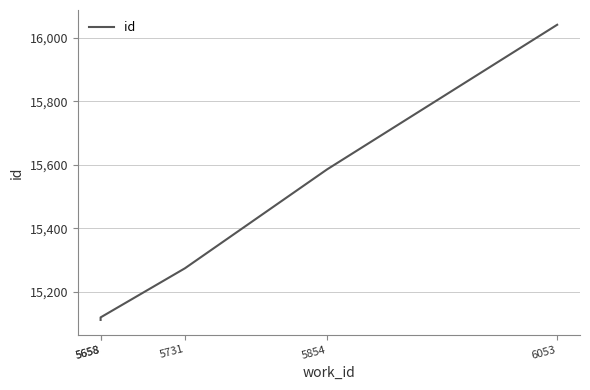

How many values exceed 15274?

2